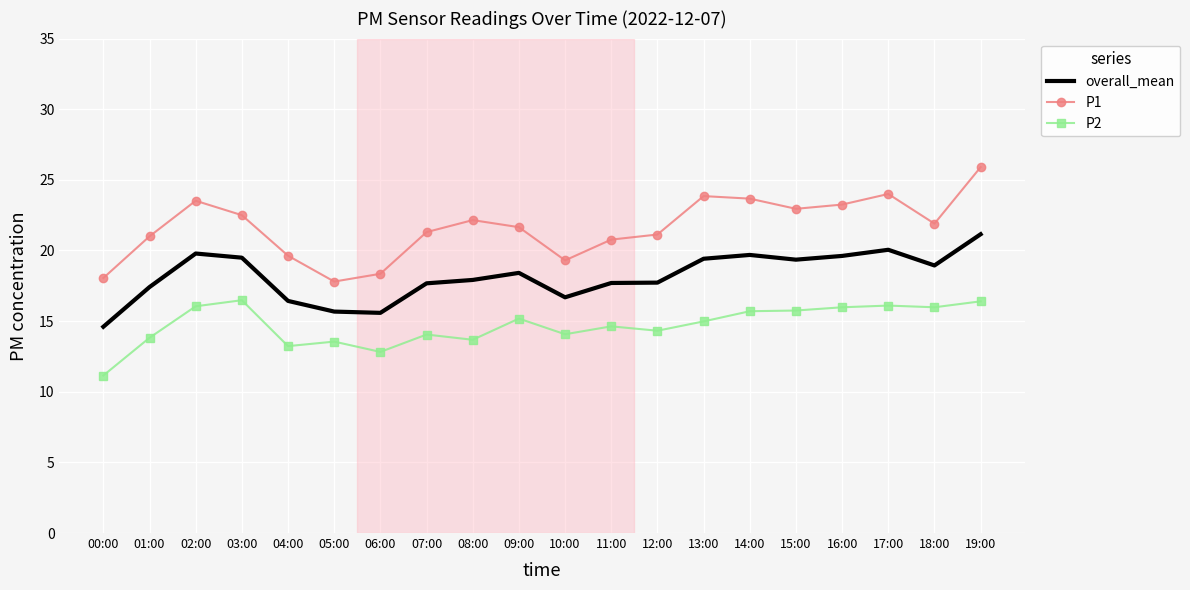

What position from the left is 00:00?

1